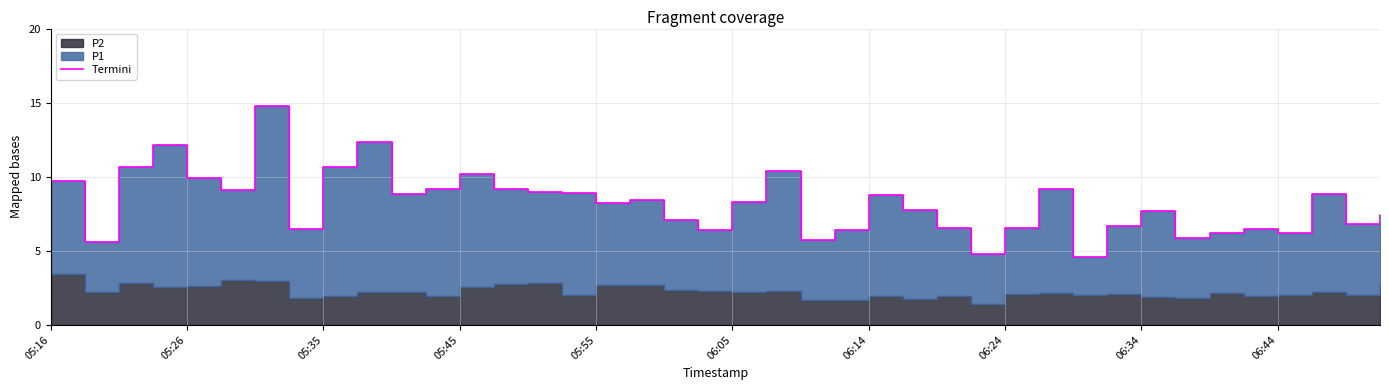

Is it true that the value at 06:14 is 8.8?

True